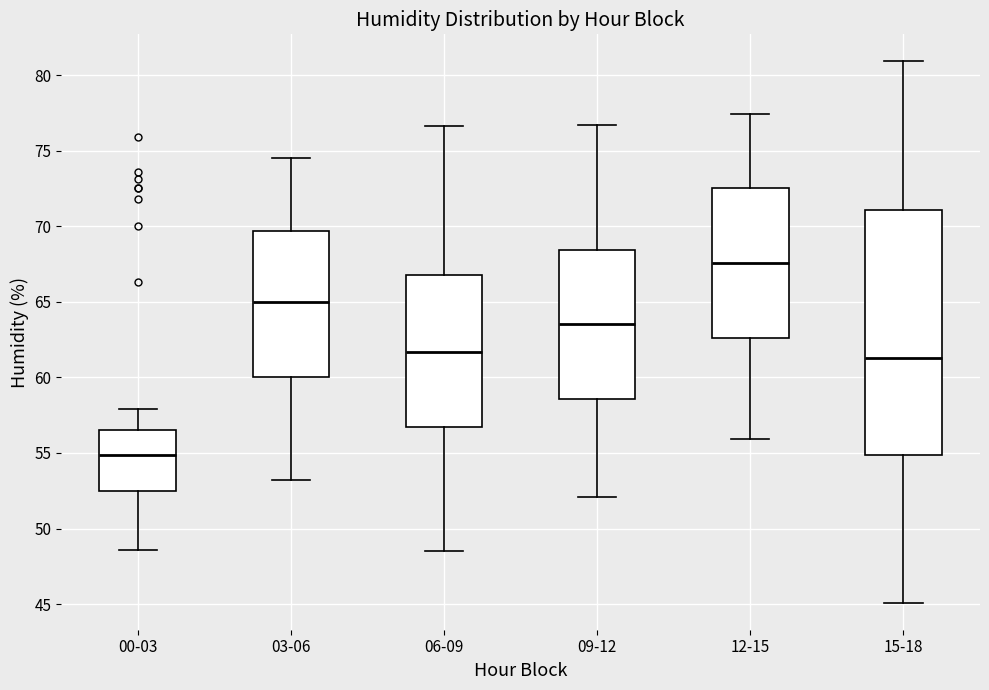

Which box's median line is the lowest?

00-03